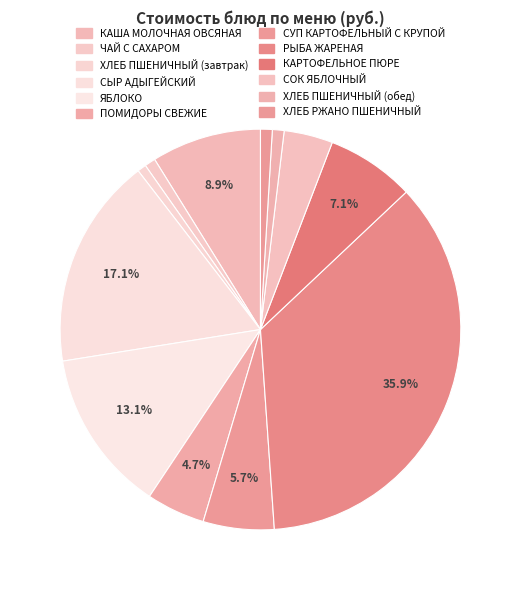

Does ЯБЛОКО account for over 50% of the chart?

No